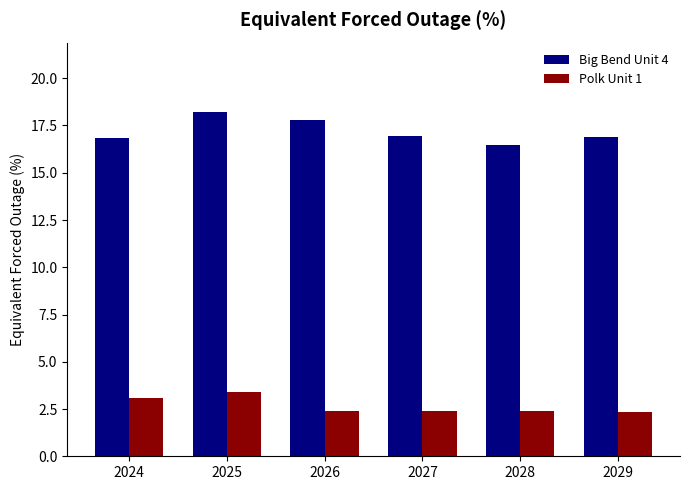

Is it true that Big Bend Unit 4 equals 16.5 at 2028?

True